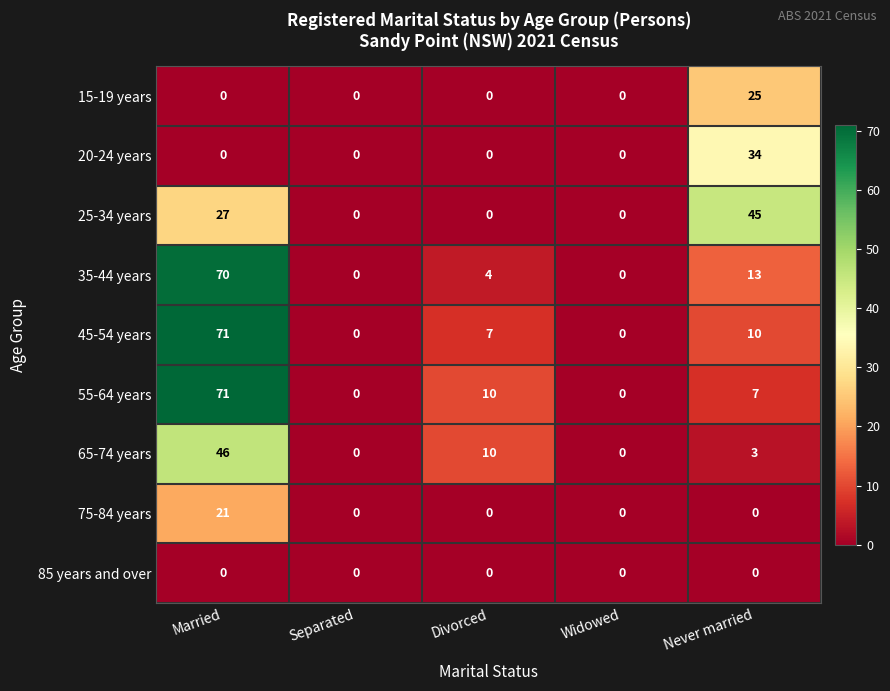

Which category has the highest value across all series?

Married